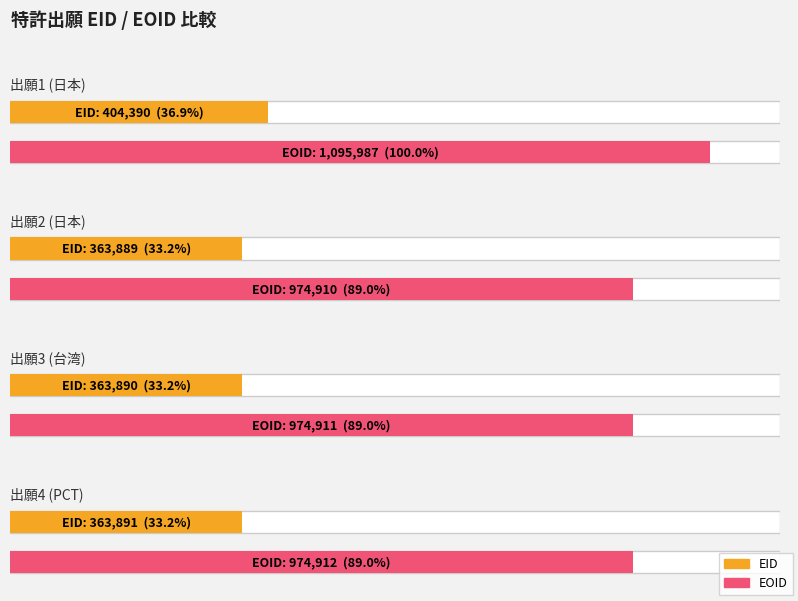

Reading left to right, what are all the values shown in this chart?

EID: 特願2019-505005[20180629]=404390	特願2019-505005[20180629]=363889	特願大W201904582[20180629]=363890	特願PCT/JP2018/024979[20180629]=363891
EOID: 特願2019-505005[20180629]=1095987	特願2019-505005[20180629]=974910	特願大W201904582[20180629]=974911	特願PCT/JP2018/024979[20180629]=974912